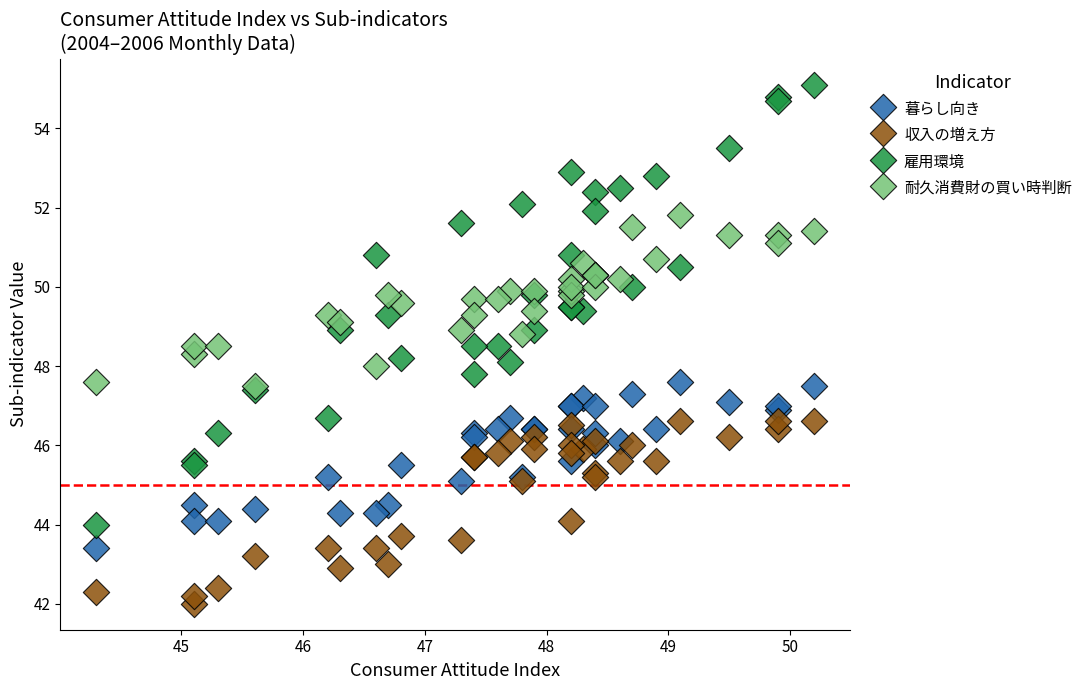

Which series has the largest Y range (max minus min)?

雇用環境